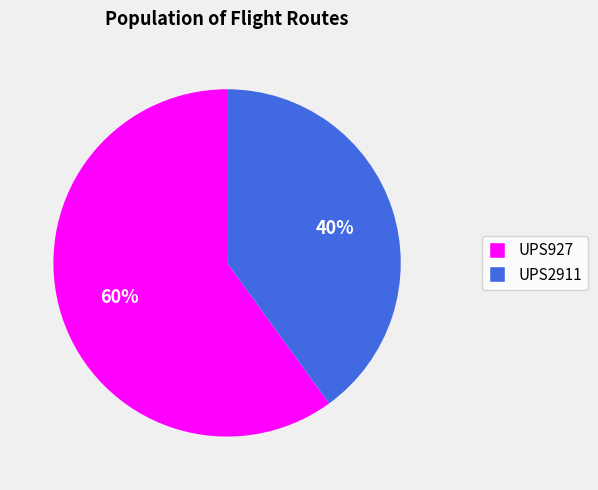

Which slice represents more than half of the pie?

UPS927